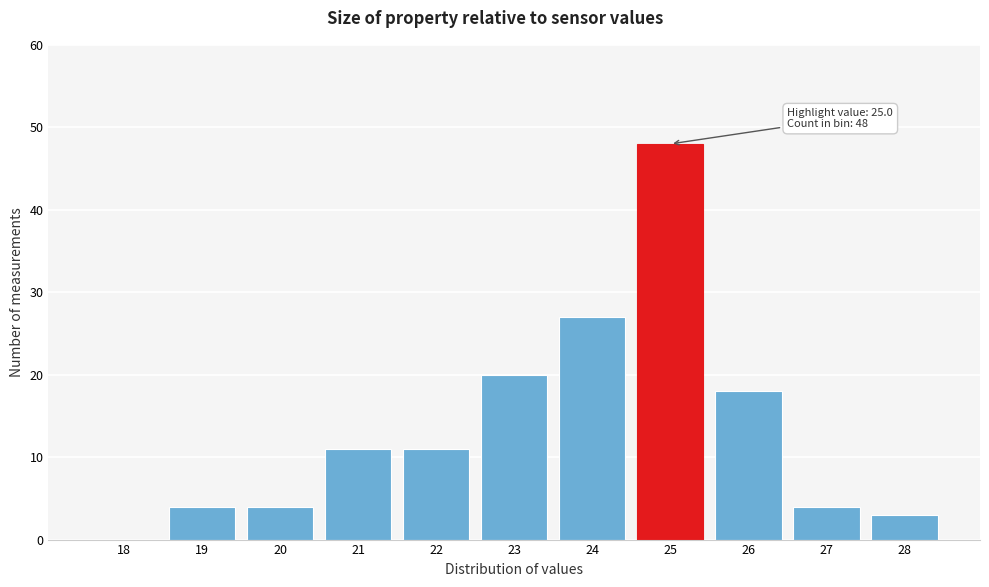

Reading left to right, list all the values displayed in this chart.

18=0	19=4	20=4	21=11	22=11	23=20	24=27	25=48	26=18	27=4	28=3